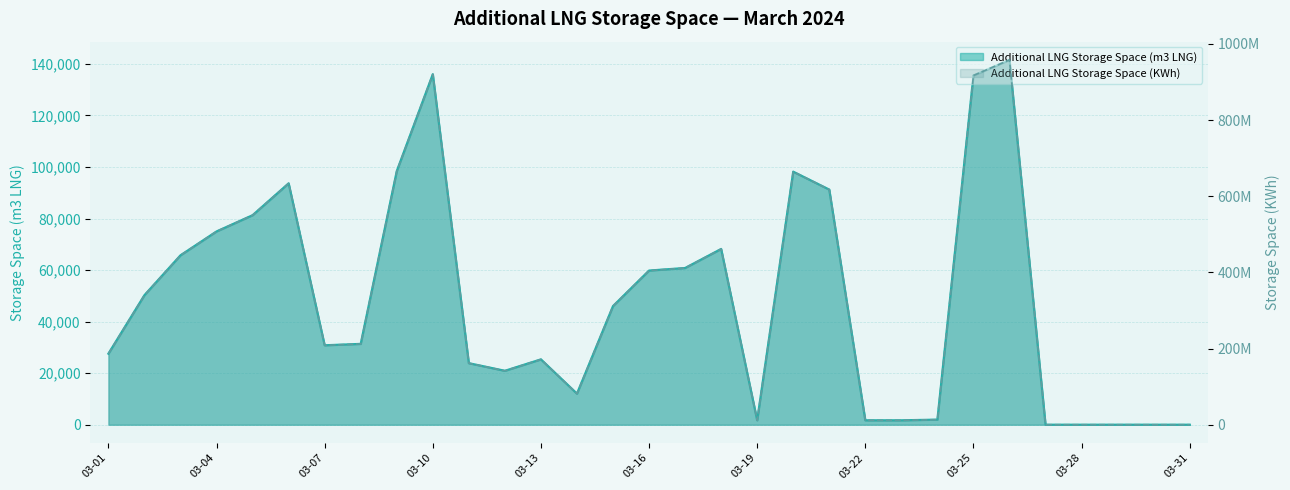

Where does the Additional LNG Storage Space (KWh) series first go above 212281753?

2024-03-02